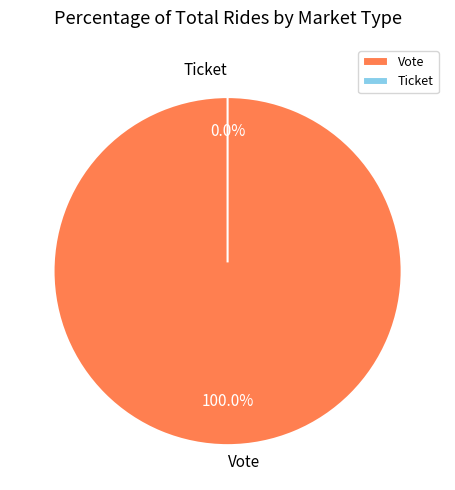

Does Vote represent more than half of the total?

Yes